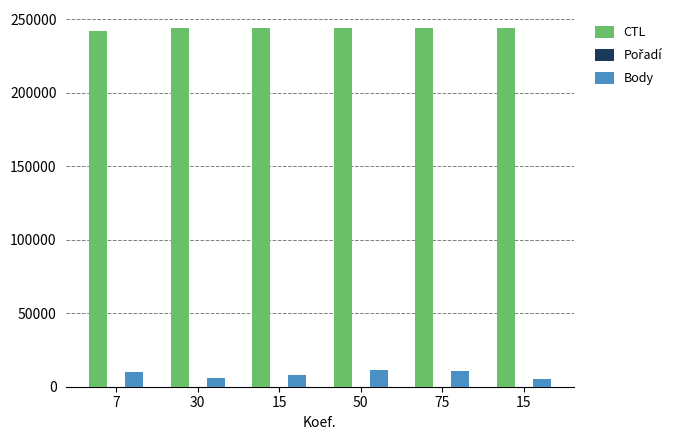

How many groups of bars are there?

6